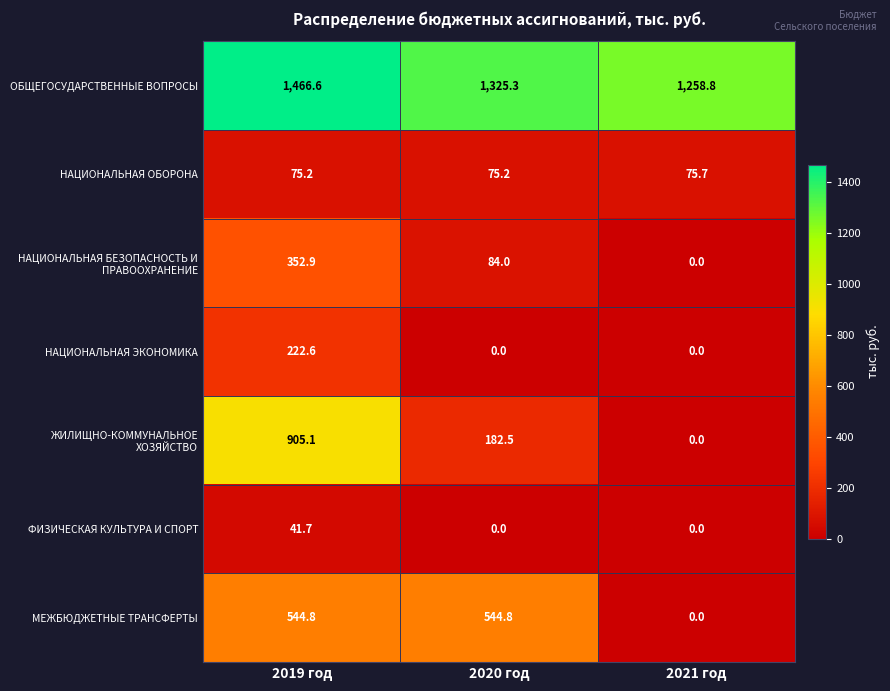

Where is МЕЖБЮДЖЕТНЫЕ ТРАНСФЕРТЫ nearest to the value 272?

2021 год